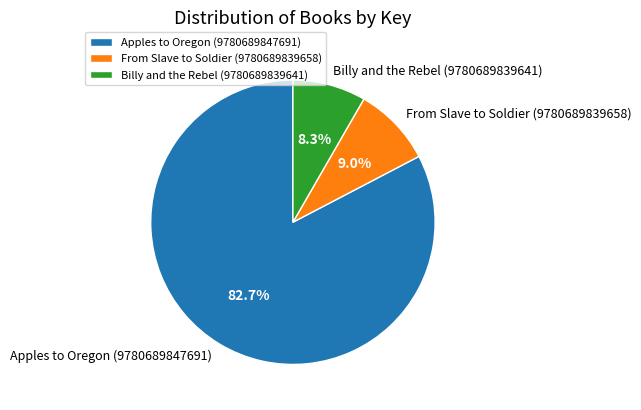

Is Apples to Oregon (9780689847691) the majority of the pie?

Yes